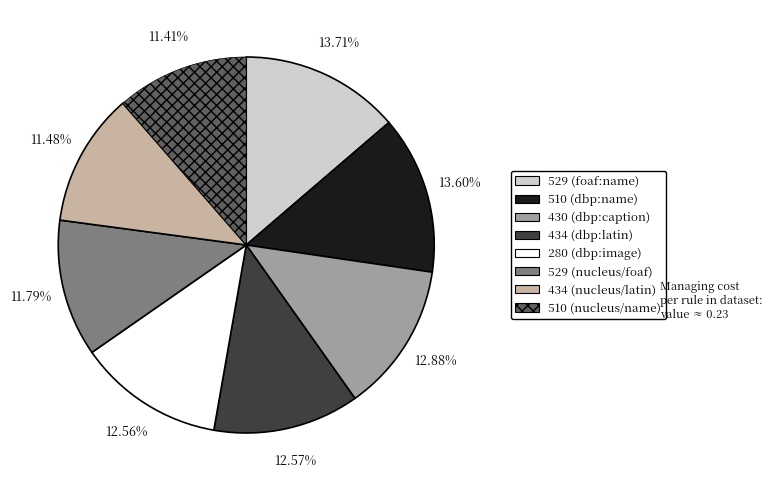

Does 529 (foaf:name) account for over 50% of the chart?

No